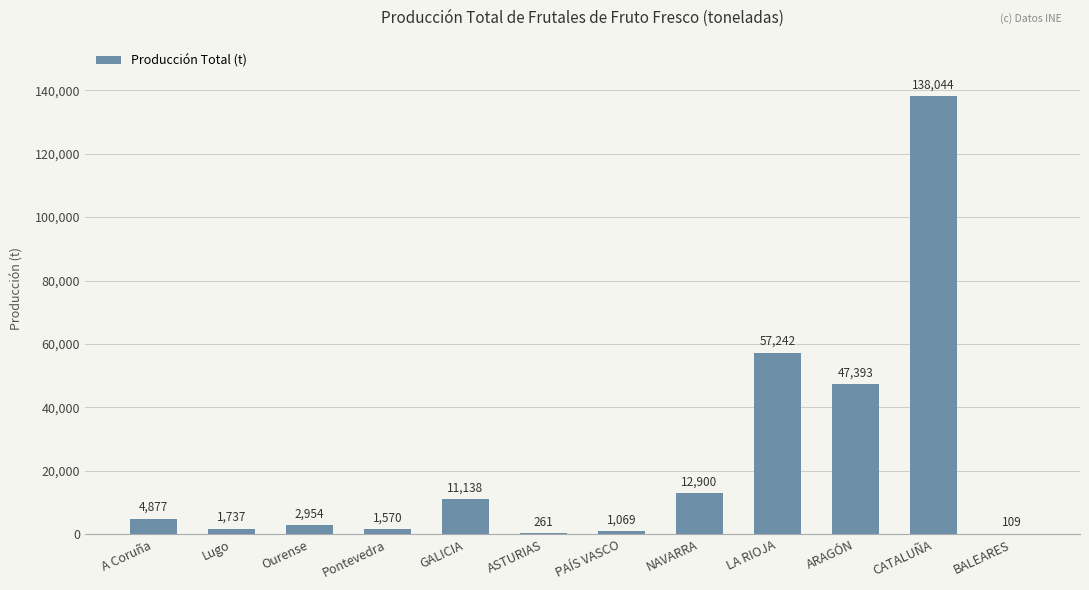

Which label corresponds to the largest value in the chart?

CATALUÑA